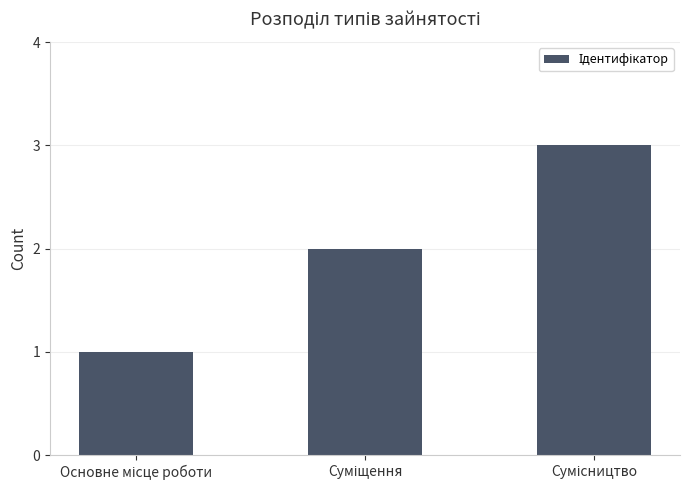

What is the sum of all values?

6